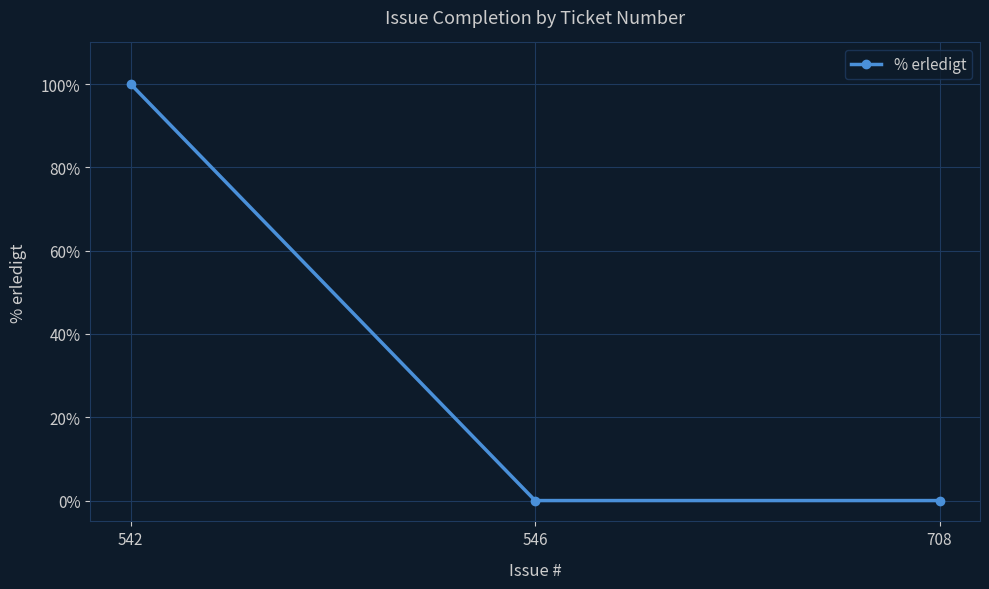

What is the difference between the values at 546 and 542?

100